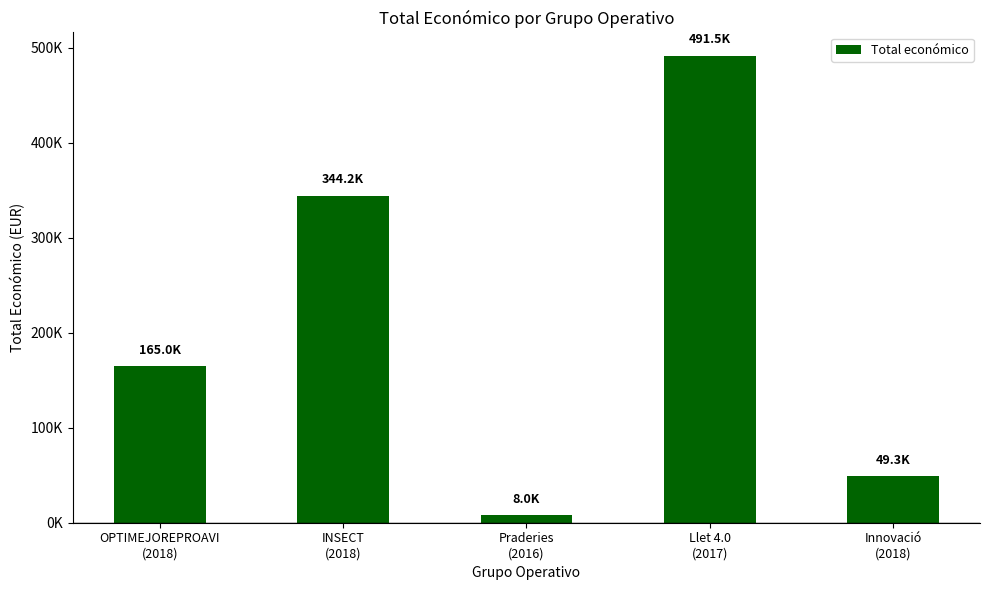

Reading left to right, list all the values displayed in this chart.

OPTIMEJOREPROAVI
(2018)=165000	INSECT
(2018)=344243	Praderies
(2016)=7980	Llet 4.0
(2017)=491483	Innovació
(2018)=49300